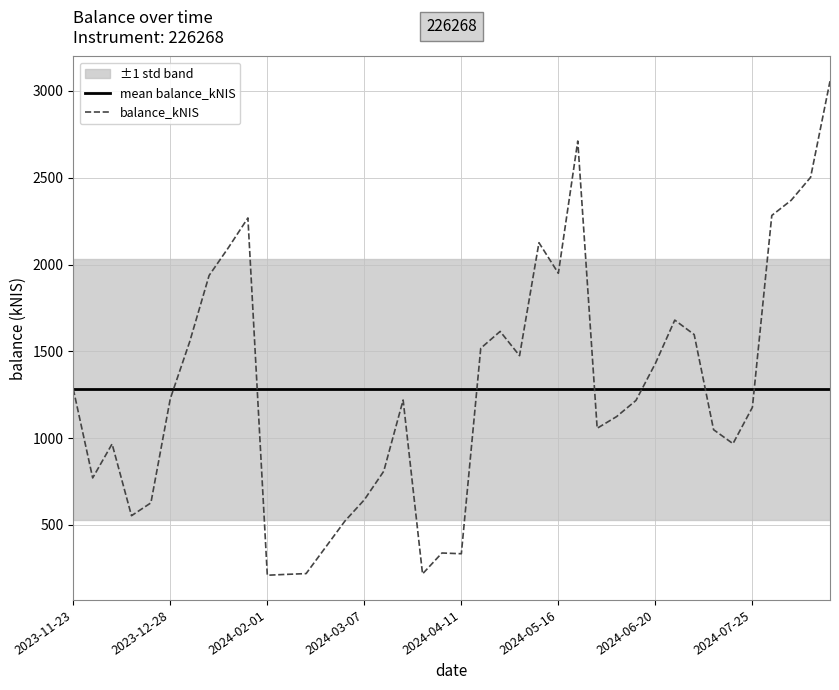

What is the maximum value for balance_kNIS?

3056.1